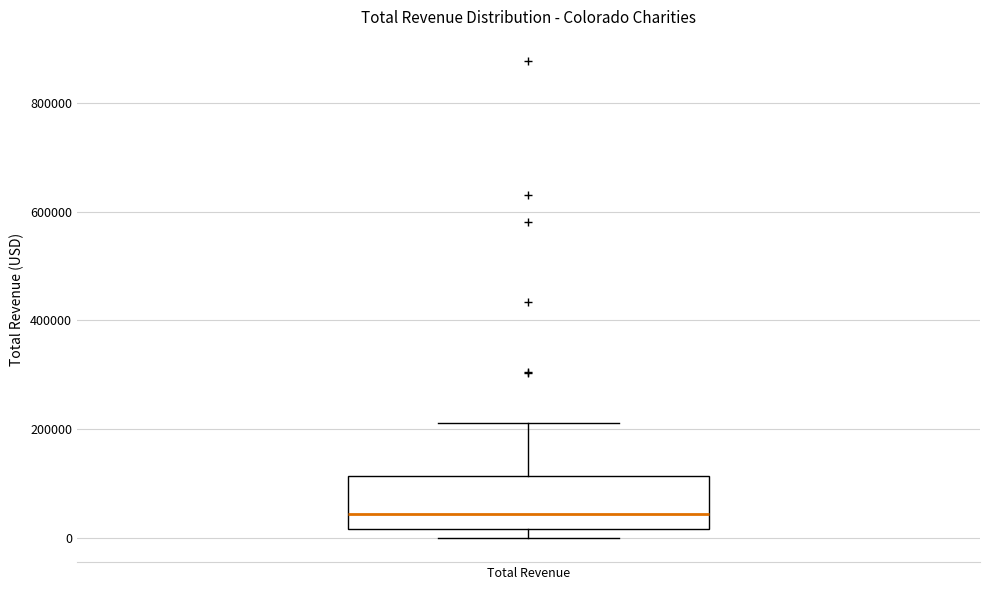

Where does the upper whisker of the box for Total Revenue end on the y-axis? The values are not printed on the chart, so give them approximately, as read against the axis.

220000